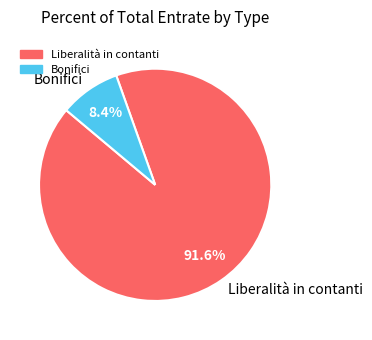

Does Bonifici account for over 50% of the chart?

No